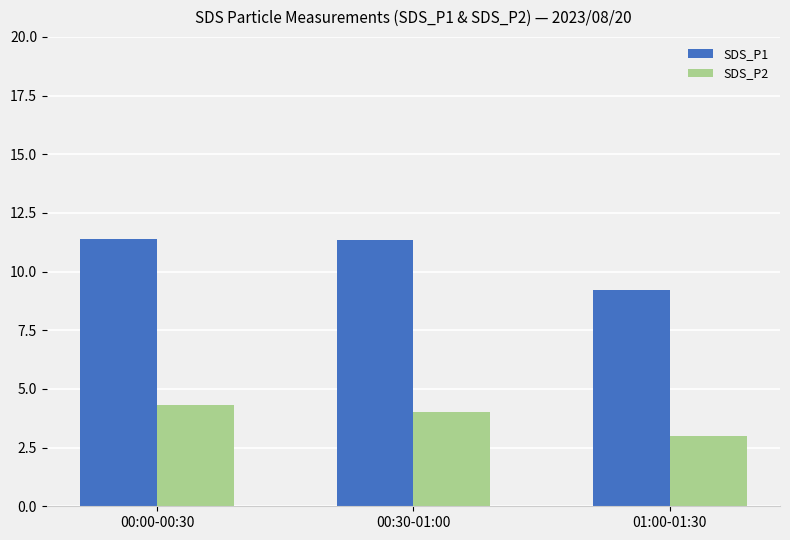

The SDS_P2 series shows 1.1 at 01:00-01:30. True or false?

False